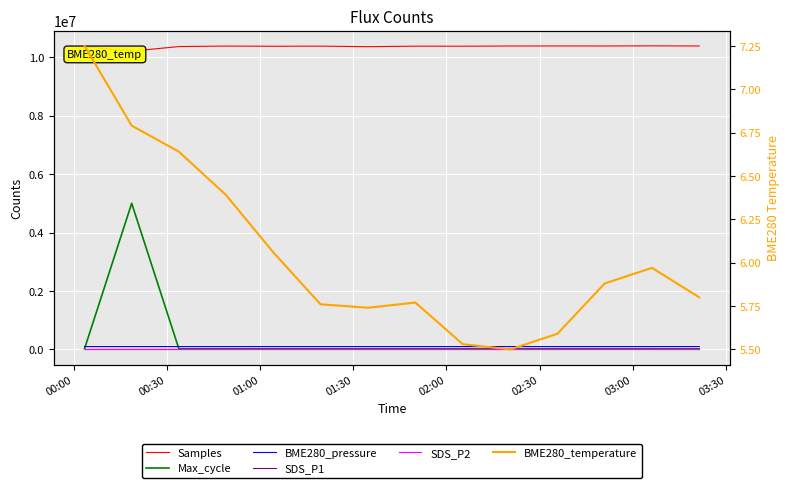

At which category does the chart reach its minimum across all series?

02:00